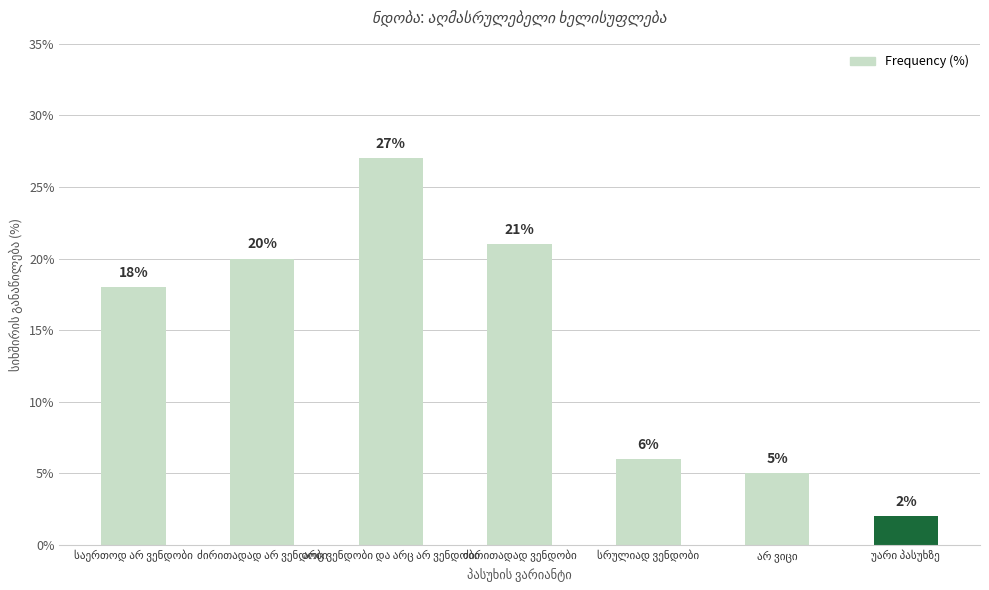

What is the value of the 6th bar from the left?

5